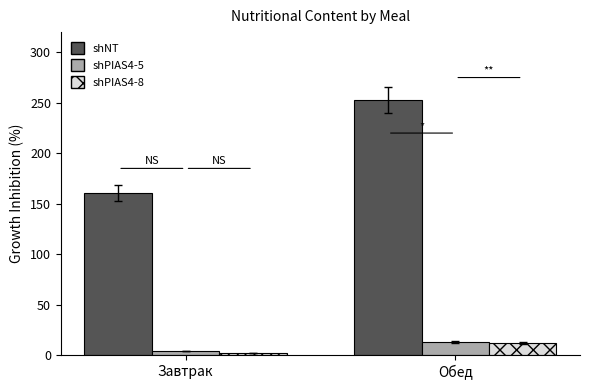

At which category does the chart reach its minimum across all series?

Завтрак